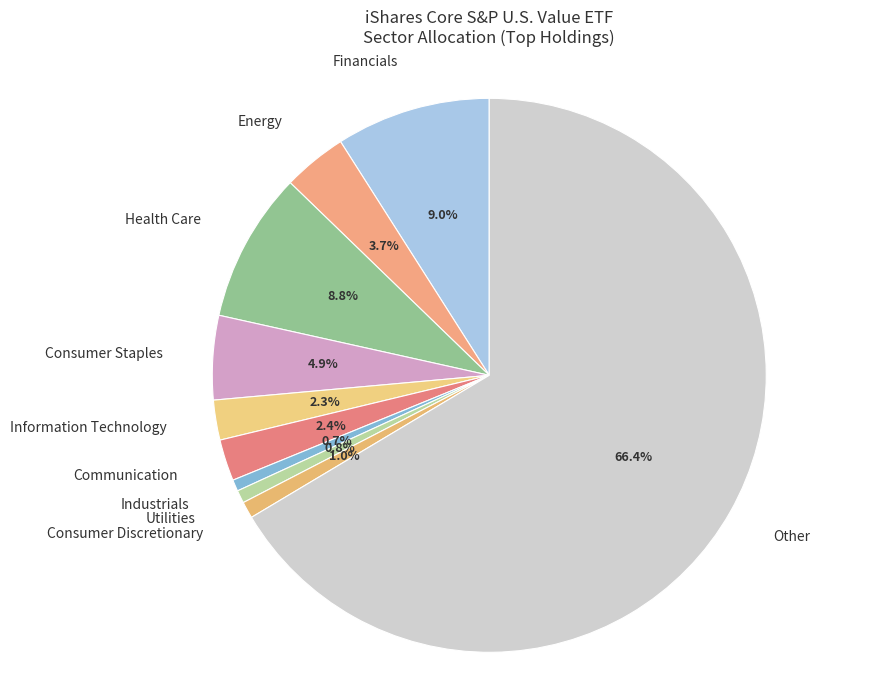

Which category has the biggest portion of the pie?

Other